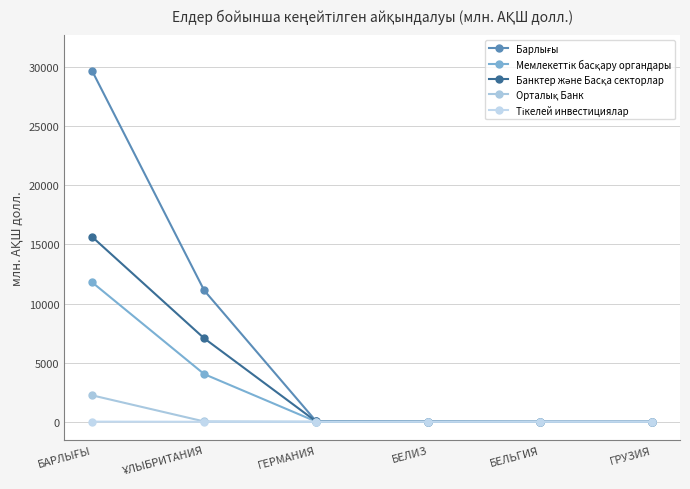

At which label is Орталық Банк closest to 1116?

ҰЛЫБРИТАНИЯ